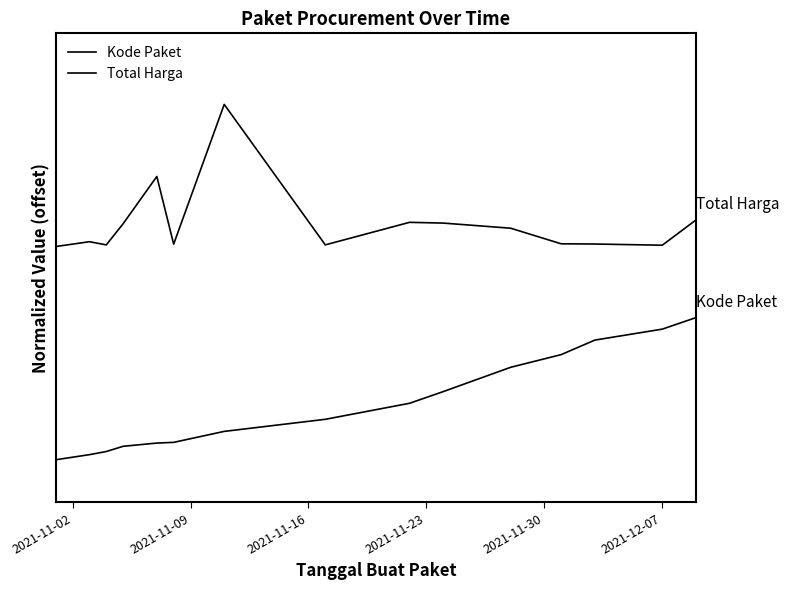

Does the chart display data point markers on the line(s)?

No